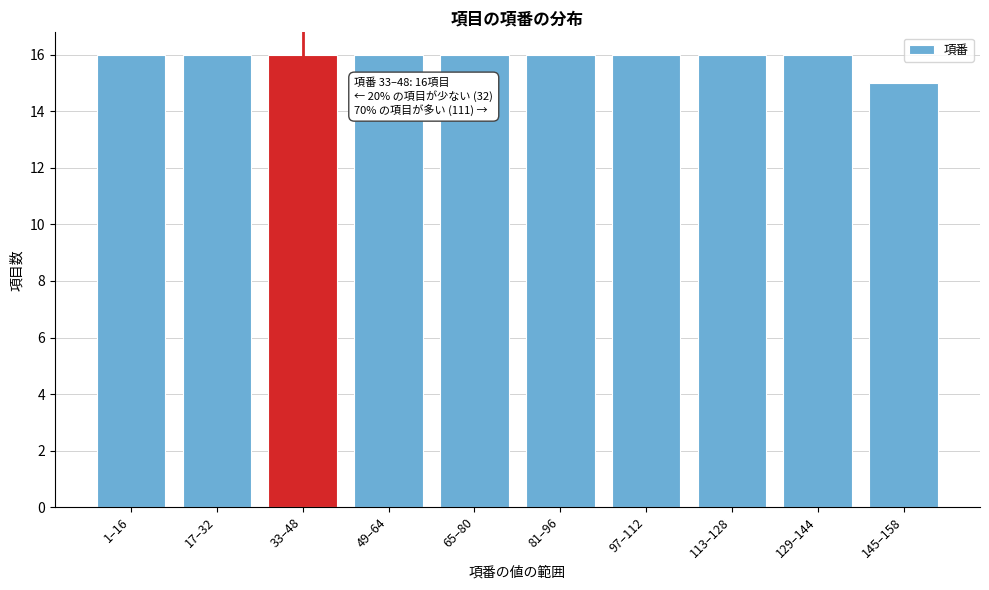

Reading left to right, list all the values displayed in this chart.

1–16=16	17–32=16	33–48=16	49–64=16	65–80=16	81–96=16	97–112=16	113–128=16	129–144=16	145–158=15